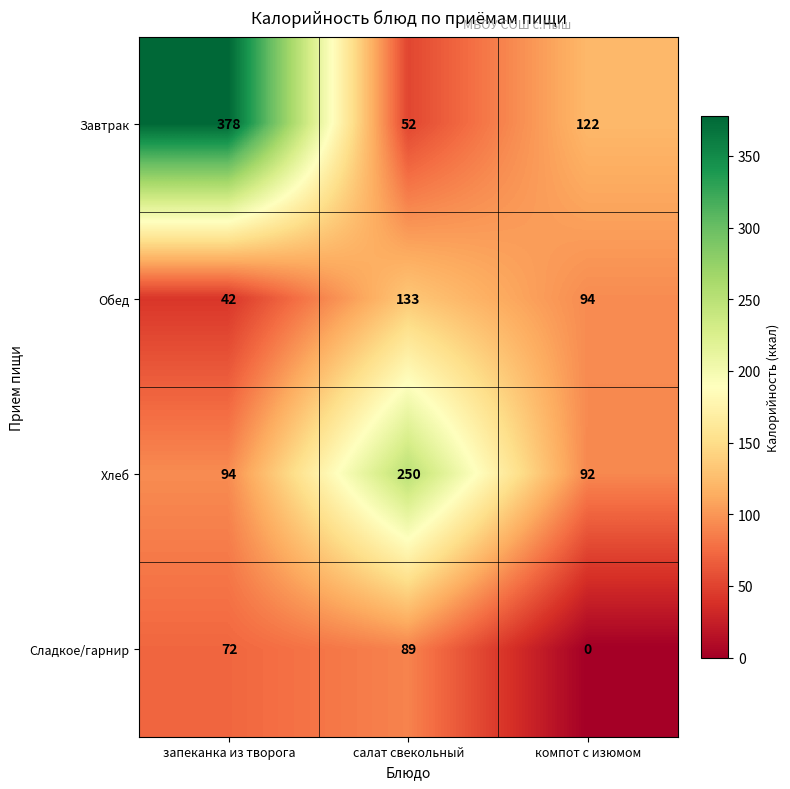

True or false: Обед has a value of 29 at запеканка из творога.

False